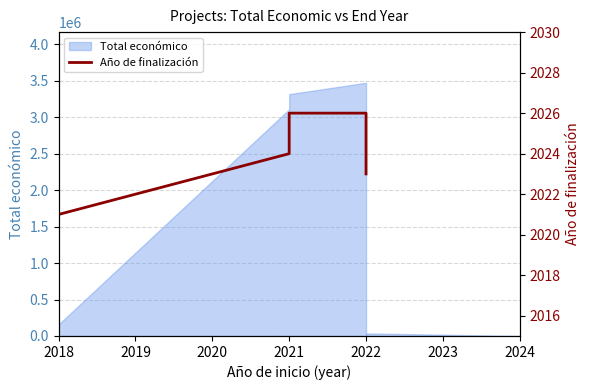

How many values are between 2023 and 2026?

4